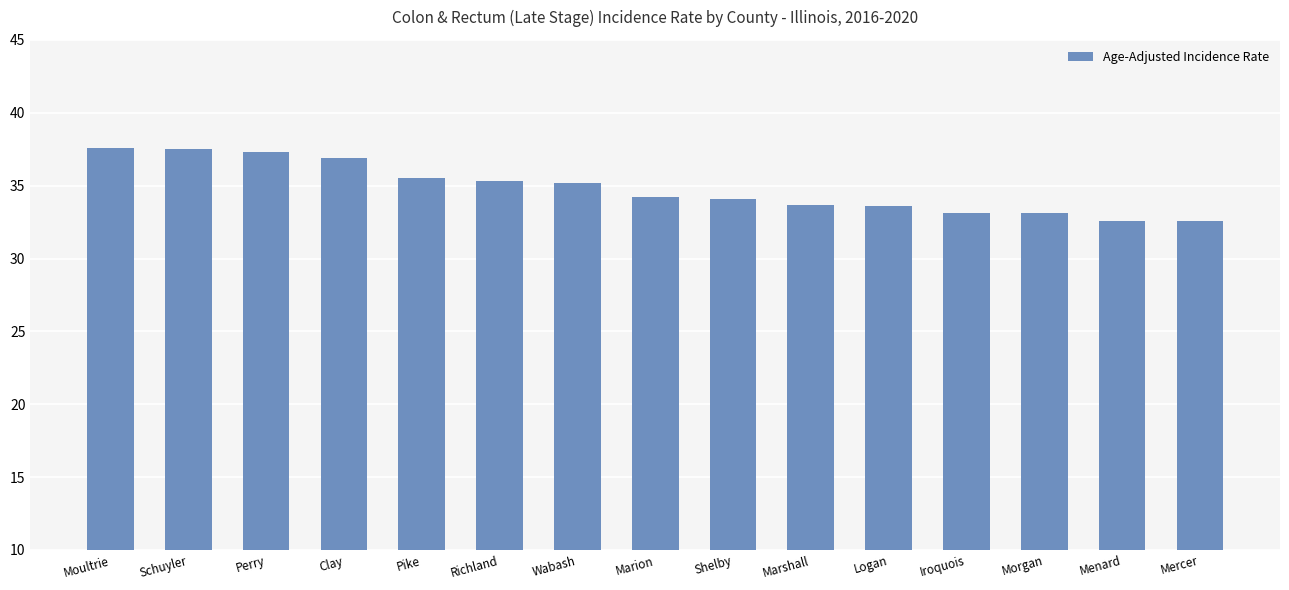

What is the difference between the values at Mercer and Morgan?

0.5